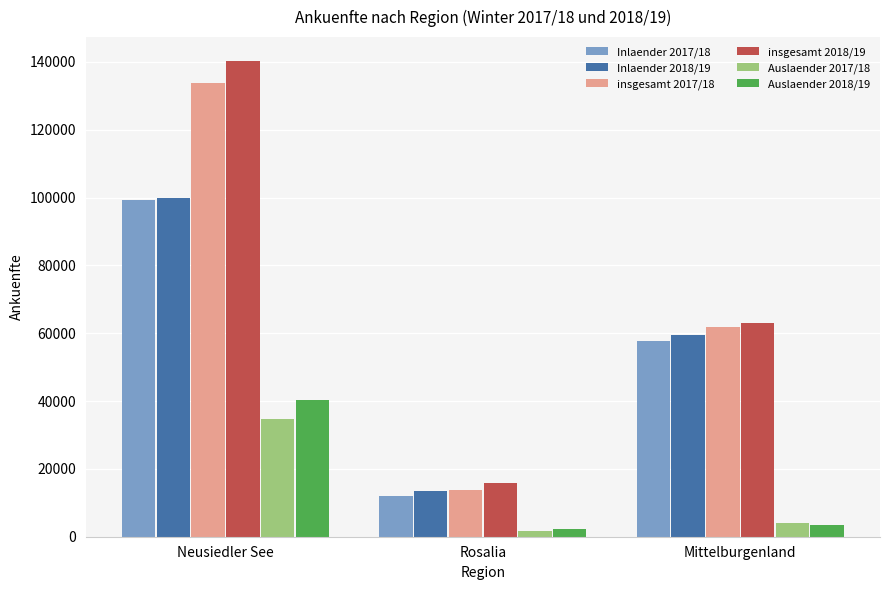

Reading left to right, extract all data points from this chart.

Inlaender 2017/18: 99284	11985	57783
Inlaender 2018/19: 99959	13519	59609
insgesamt 2017/18: 133884	13789	61700
insgesamt 2018/19: 140315	15717	63130
Auslaender 2017/18: 34600	1804	3917
Auslaender 2018/19: 40356	2198	3521